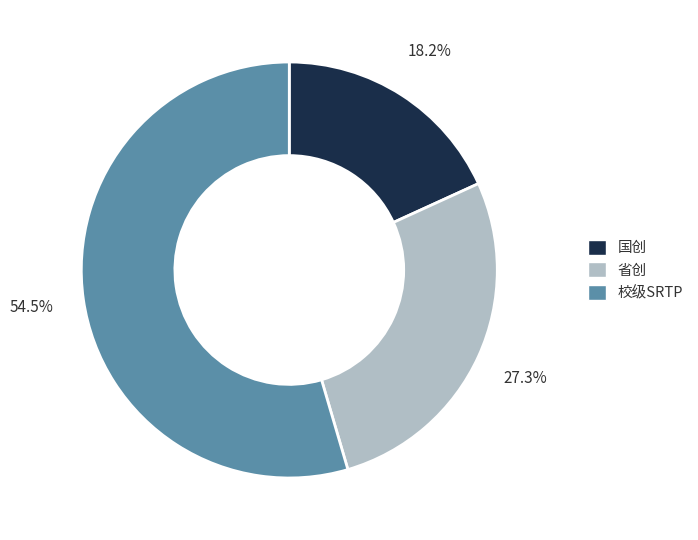

To the nearest percent, what percentage of the pie is 国创?

18%